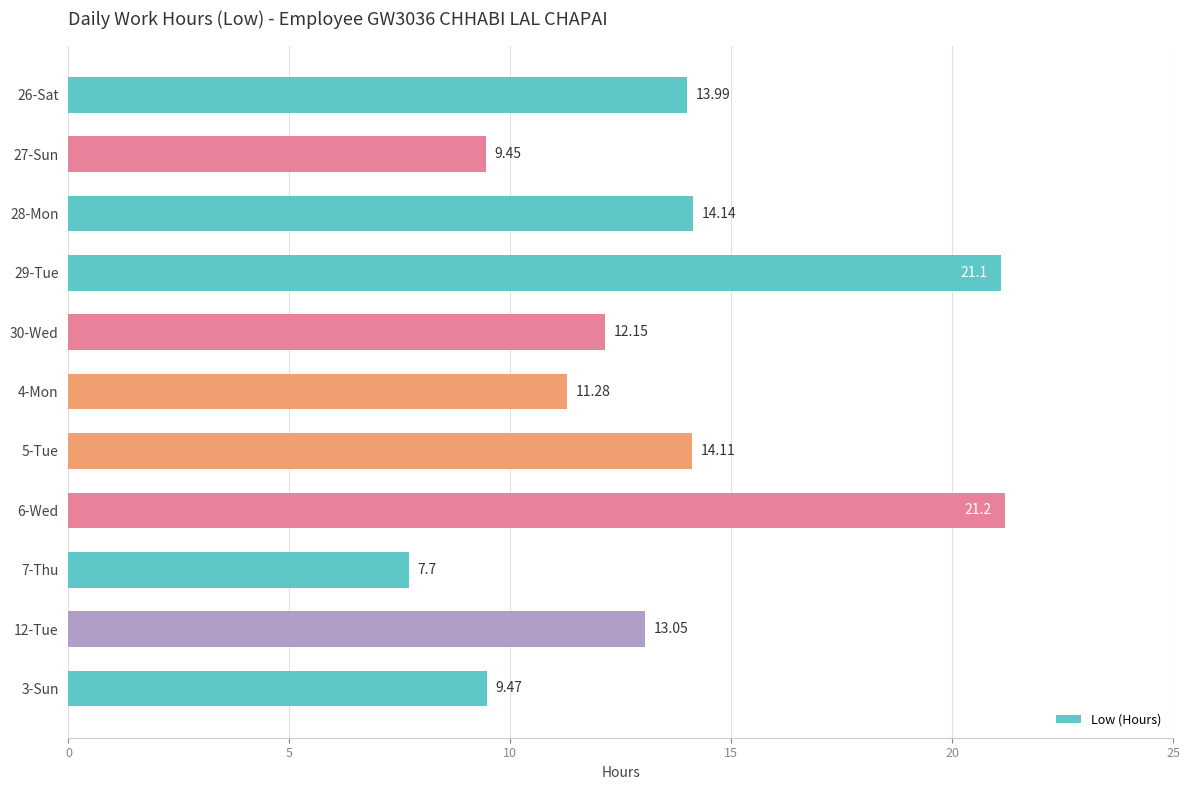

What is the sum of all values?

147.6